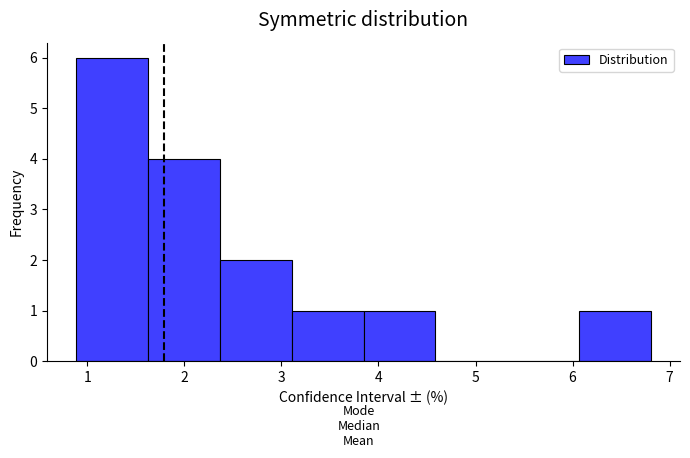

Reading left to right, transcribe this chart: for each bar, give the range it covers on the x-axis and its height. Neither the bar edges nor the heights are printed on the chart, so give them approximately, as read against the axes.

0.9 to 1.6: 6
1.6 to 2.4: 4
2.4 to 3.1: 2
3.1 to 3.8: 1
3.8 to 4.6: 1
4.6 to 5.3: 0
5.3 to 6.1: 0
6.1 to 6.8: 1